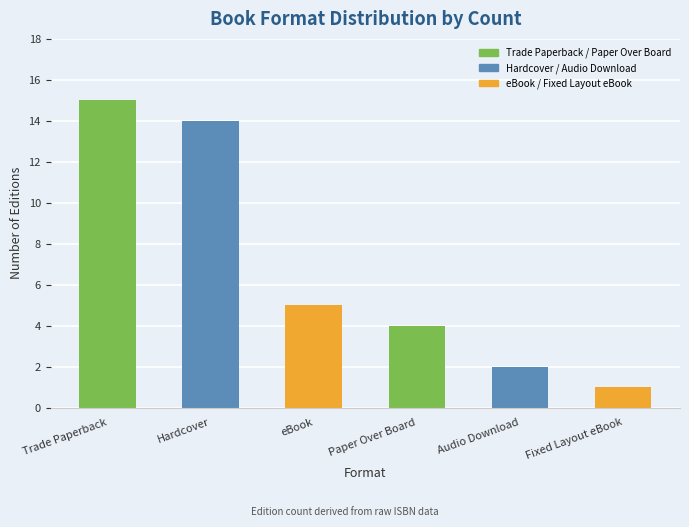

Reading left to right, list all the values displayed in this chart.

15	14	5	4	2	1